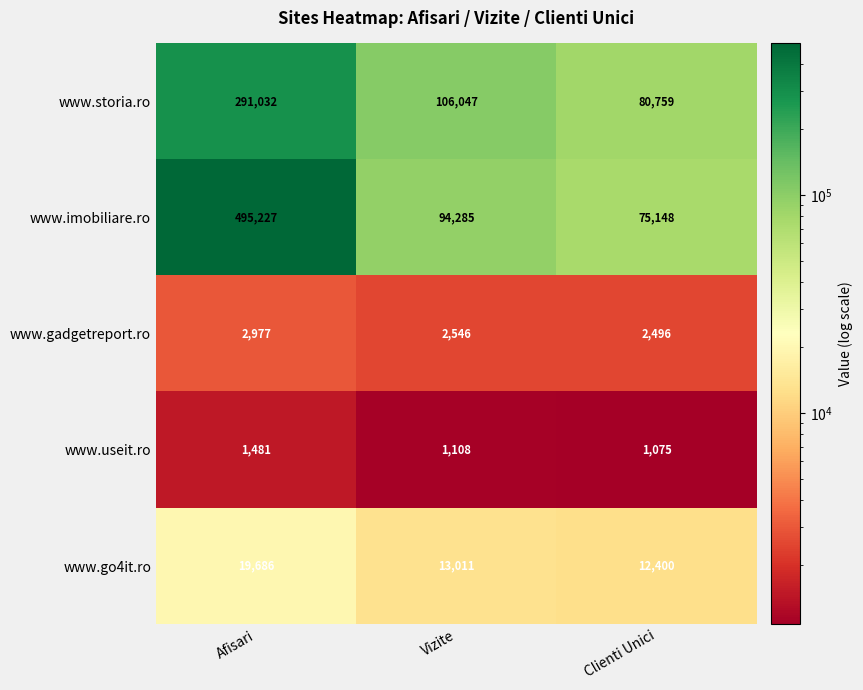

Reading right to left, transcribe all the data shown in this chart.

www.storia.ro: Clienti Unici=80759	Vizite=106047	Afisari=291032
www.imobiliare.ro: Clienti Unici=75148	Vizite=94285	Afisari=495227
www.gadgetreport.ro: Clienti Unici=2496	Vizite=2546	Afisari=2977
www.useit.ro: Clienti Unici=1075	Vizite=1108	Afisari=1481
www.go4it.ro: Clienti Unici=12400	Vizite=13011	Afisari=19686